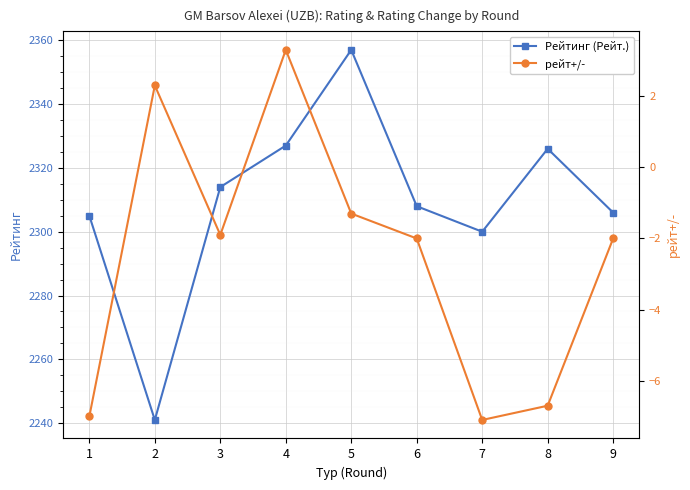

What is the total value across all series at 8?

2319.3